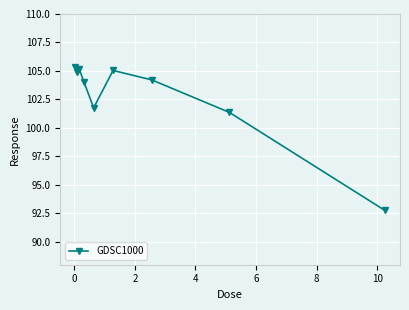

How many lines are shown in the chart?

1